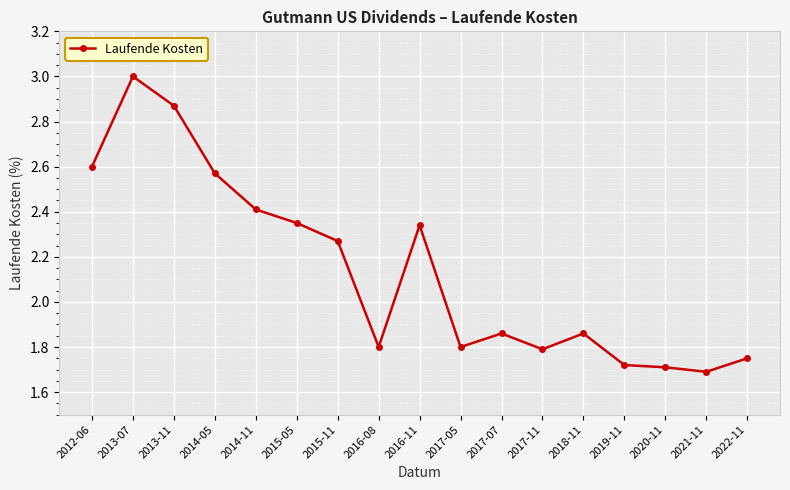

What is the label of the 7th point from the right?

2017-07